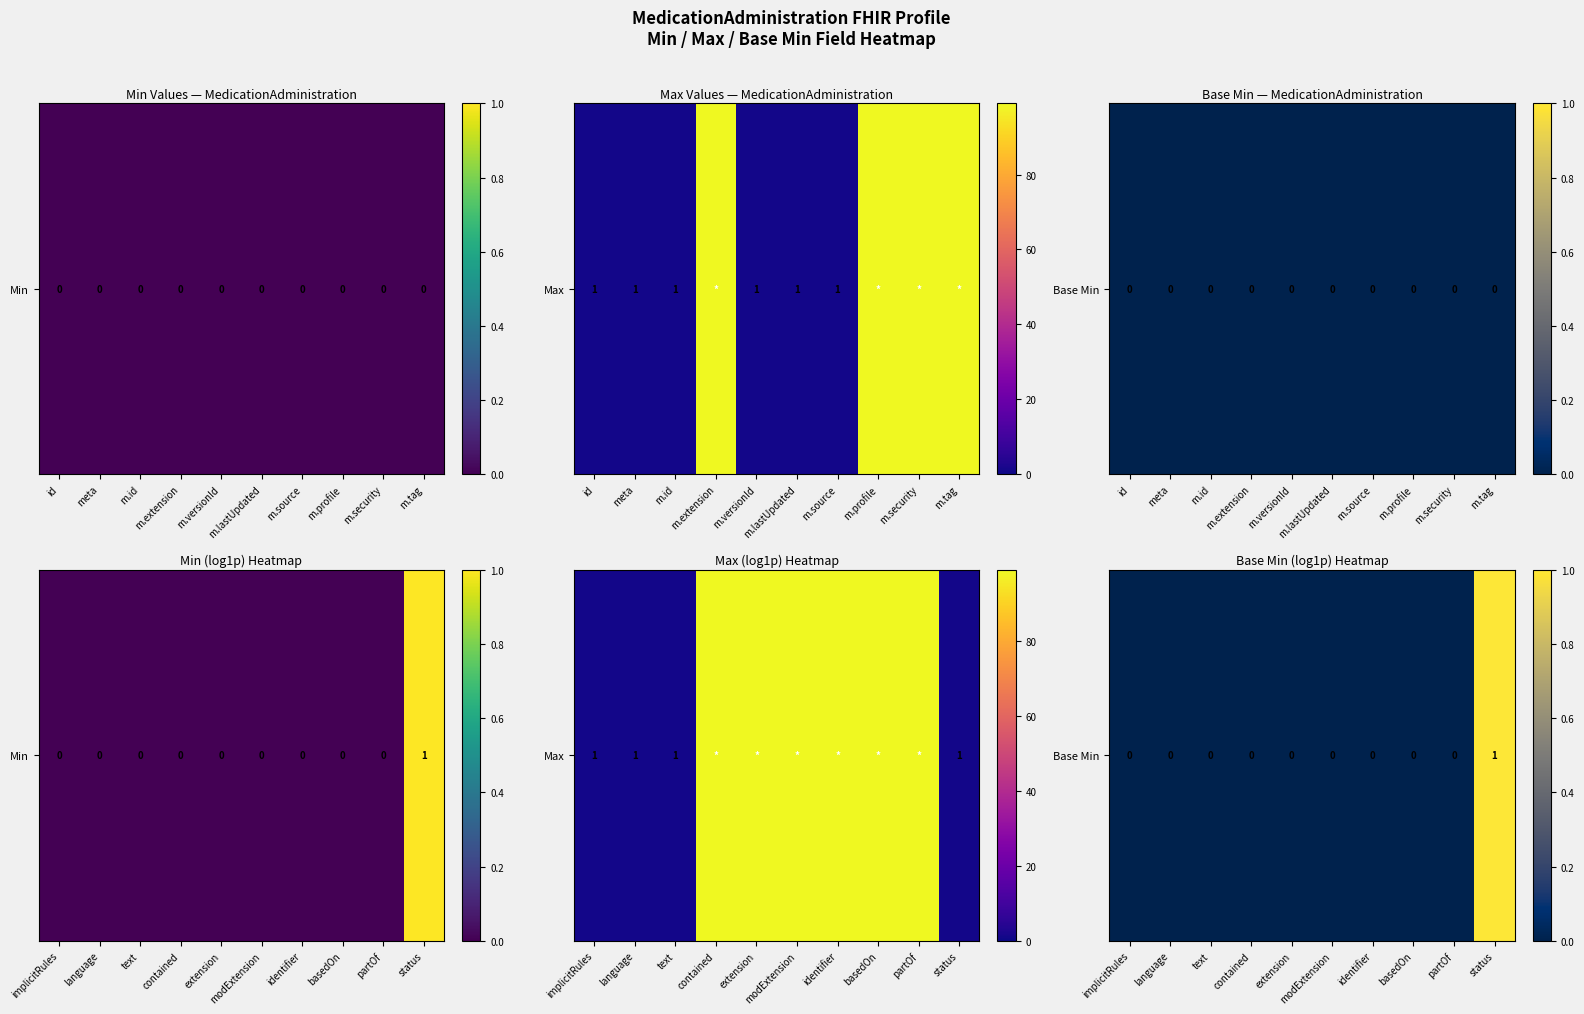

What is the difference between the maximum and minimum values?

1